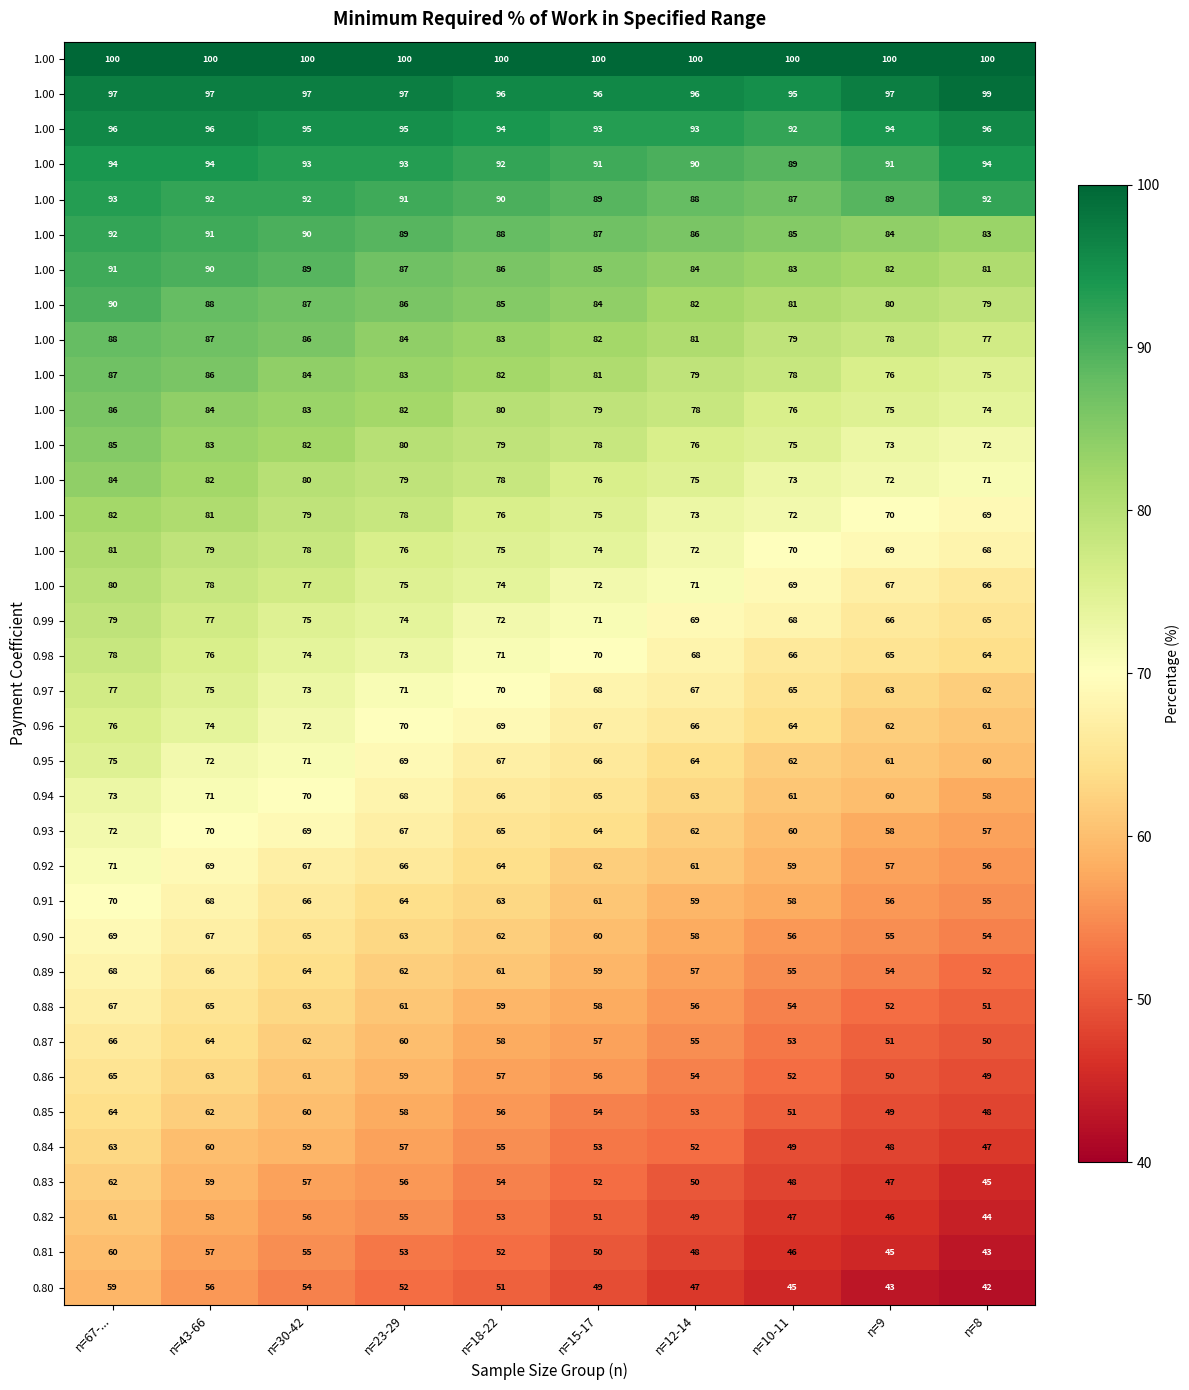

What is the difference between the highest and lowest values at n=30-42?

46